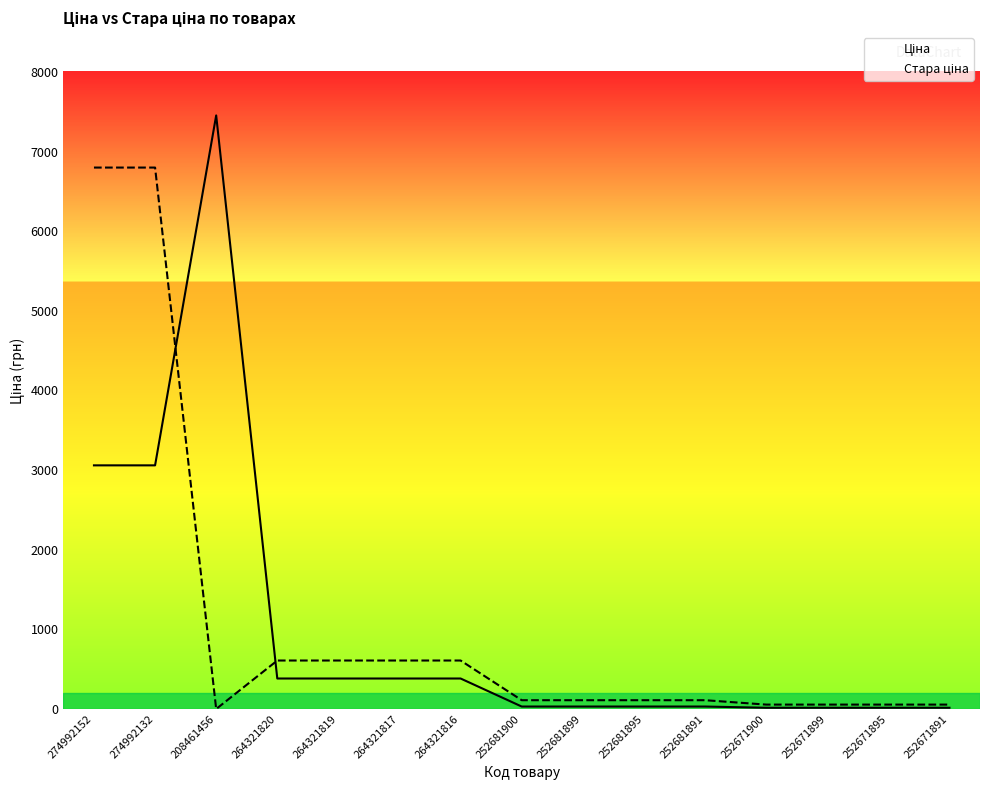

What is the label of the 7th point from the left?

264321816